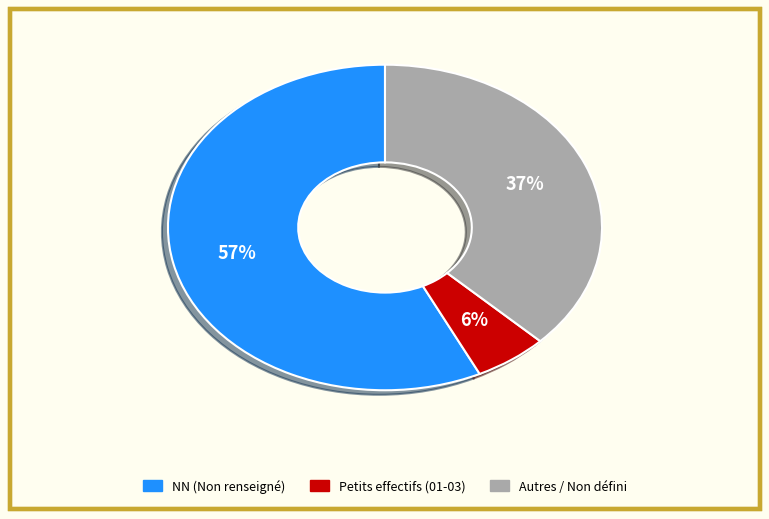

Is there a majority slice in this chart?

Yes